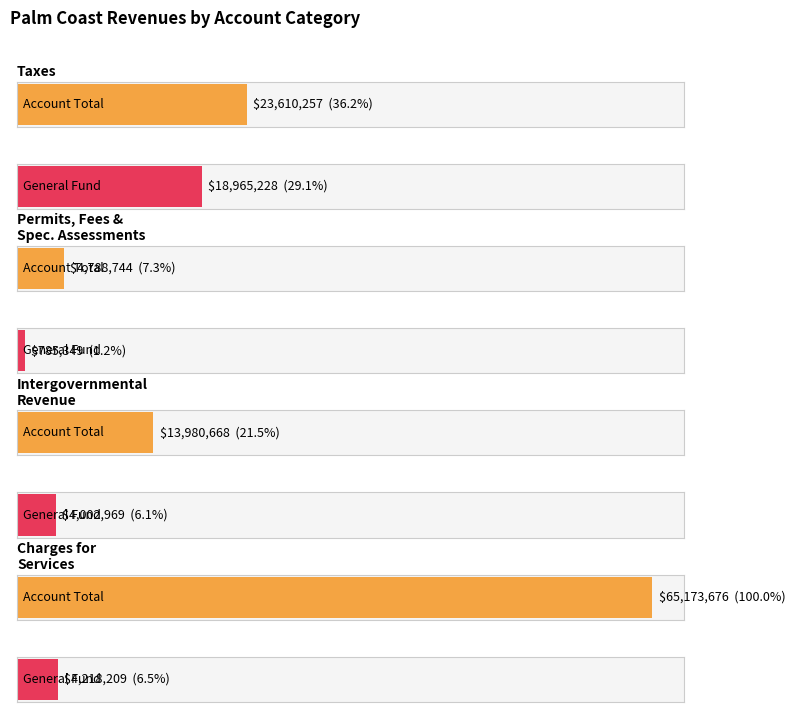

What is the ratio of the value at Intergovernmental Revenue to the value at Charges for Services?

0.2